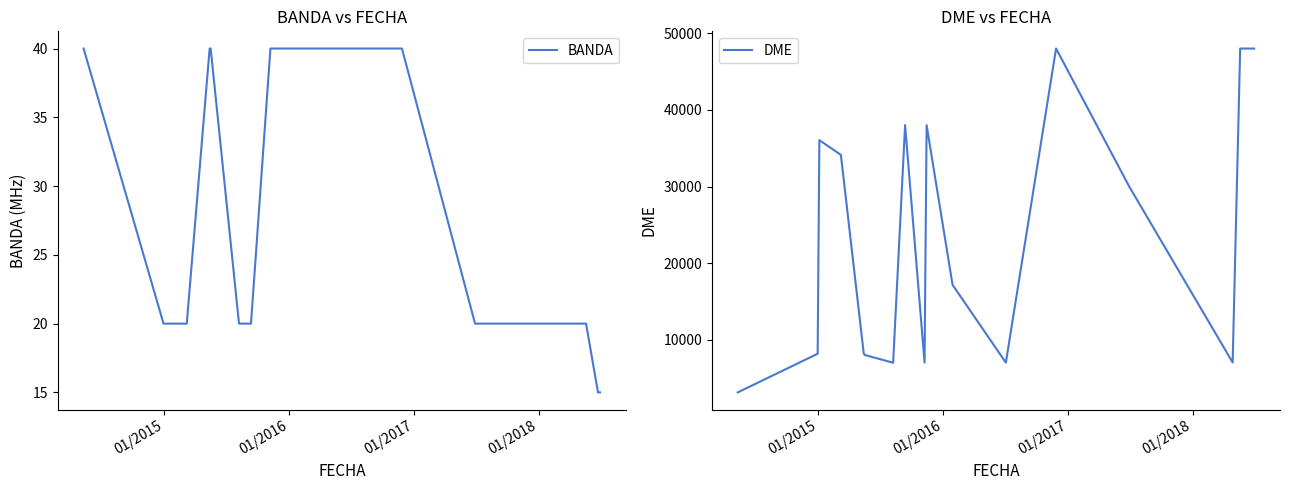

What are all the series names shown in the legend?

BANDA, DME